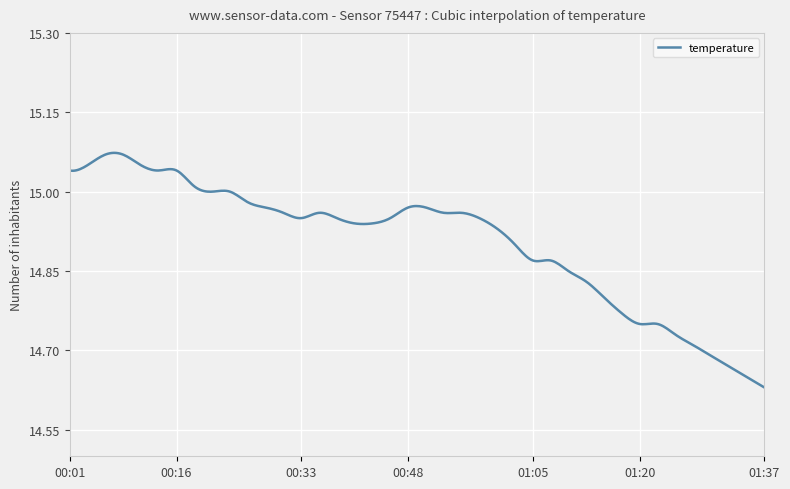

What is the difference between the maximum and minimum values?

0.4